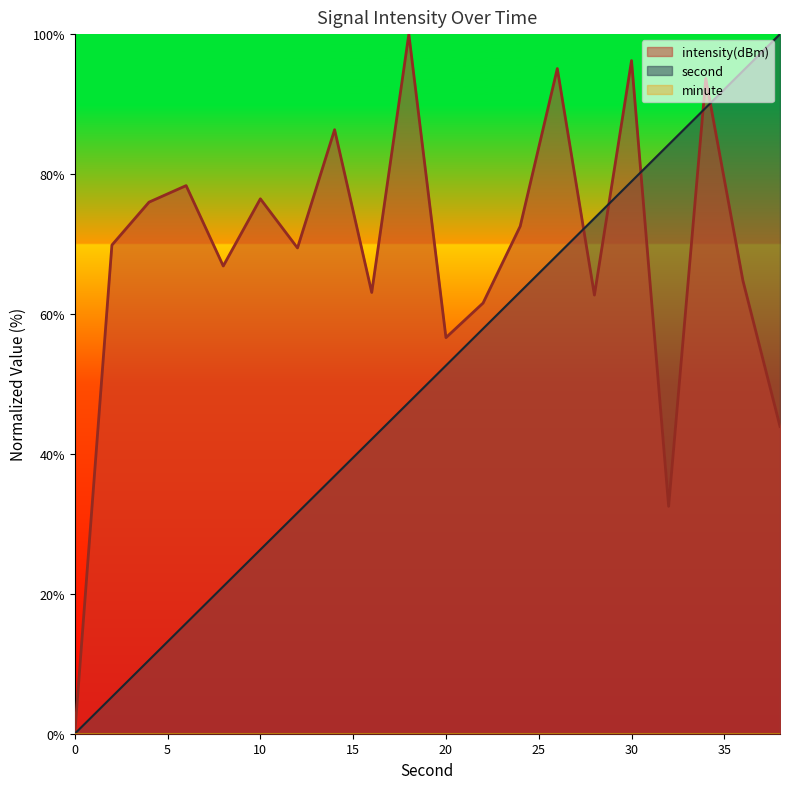

Between 2 and 36, which series saw the biggest shift?

second